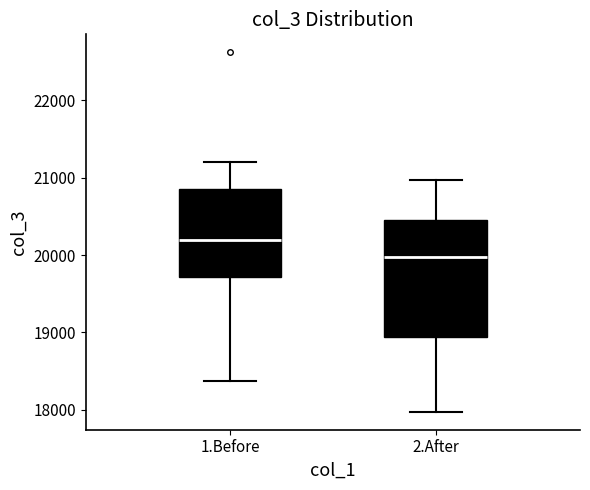

Where does the median line of the box for 1.Before sit on the y-axis? The values are not printed on the chart, so give them approximately, as read against the axis.

20200